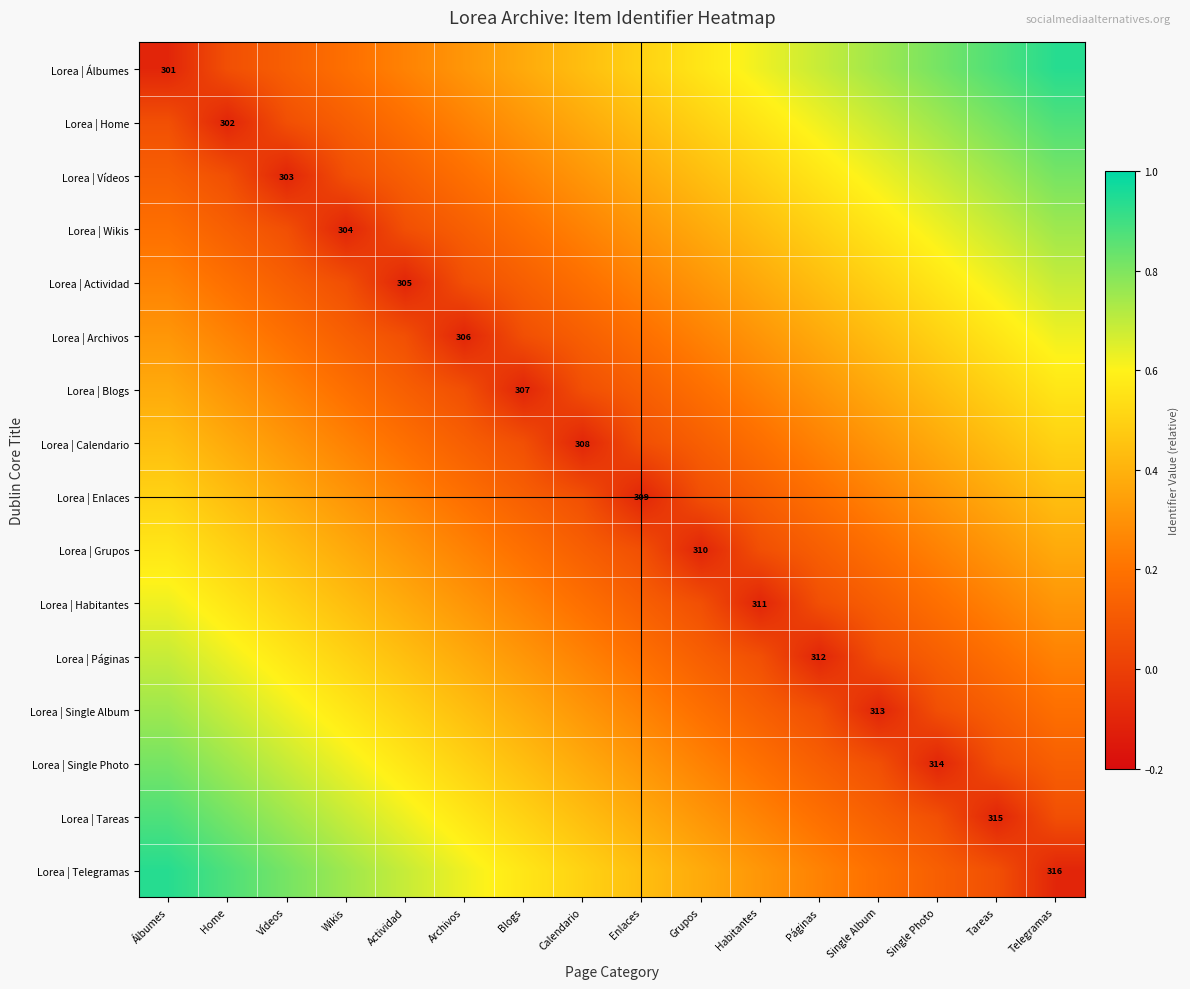

Where is Lorea | Actividad nearest to the value 0?

Wikis